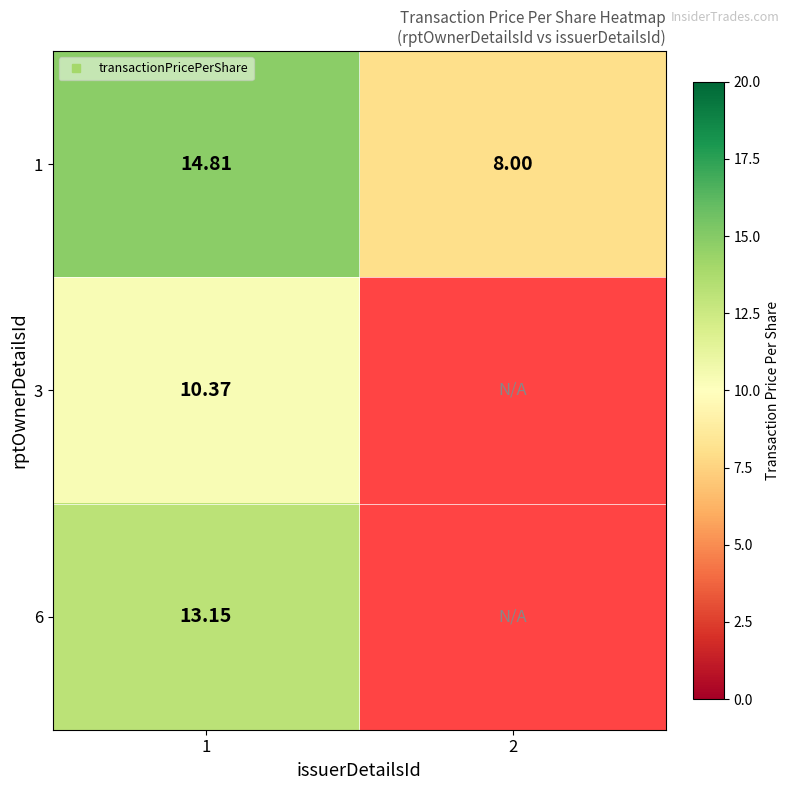

What is the sum of the 1 values at 2 and 1?

22.8